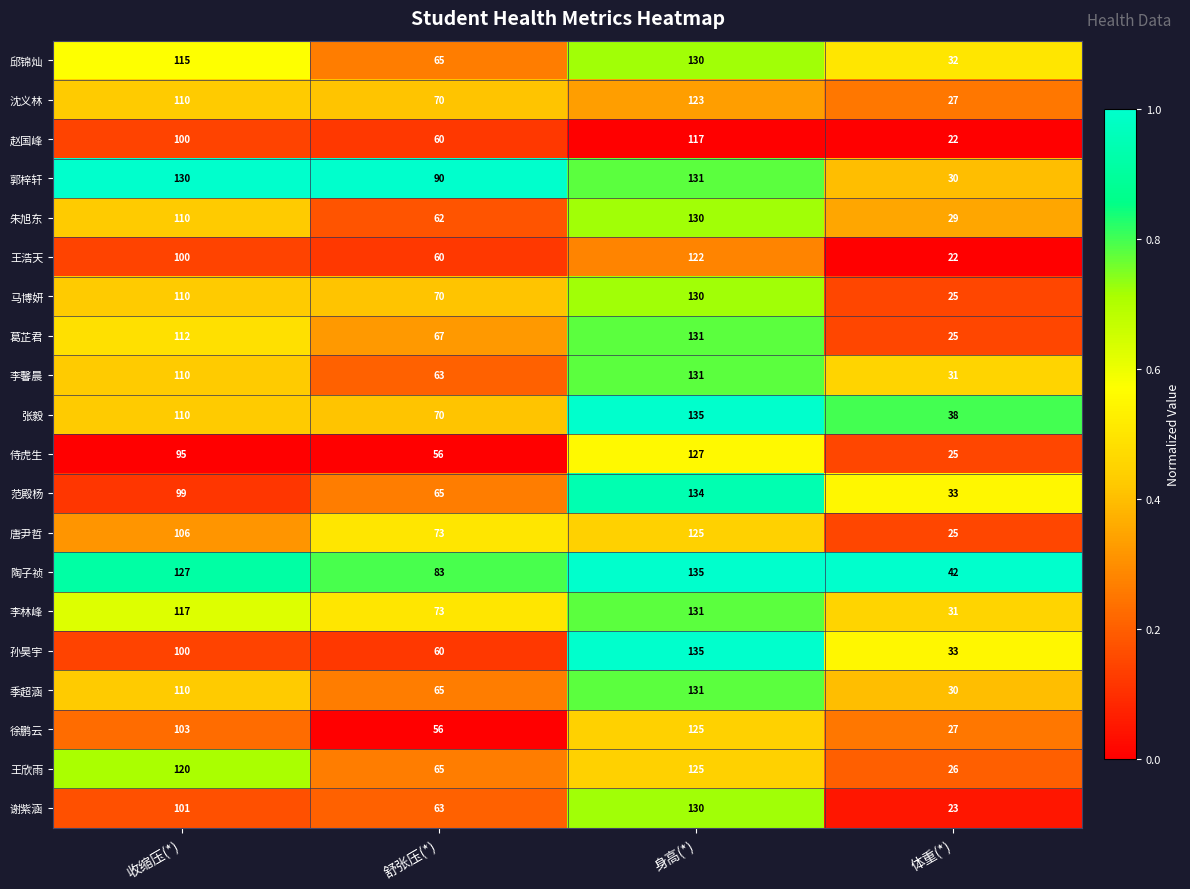

What is the total value across all series at 身高(*)?

2578